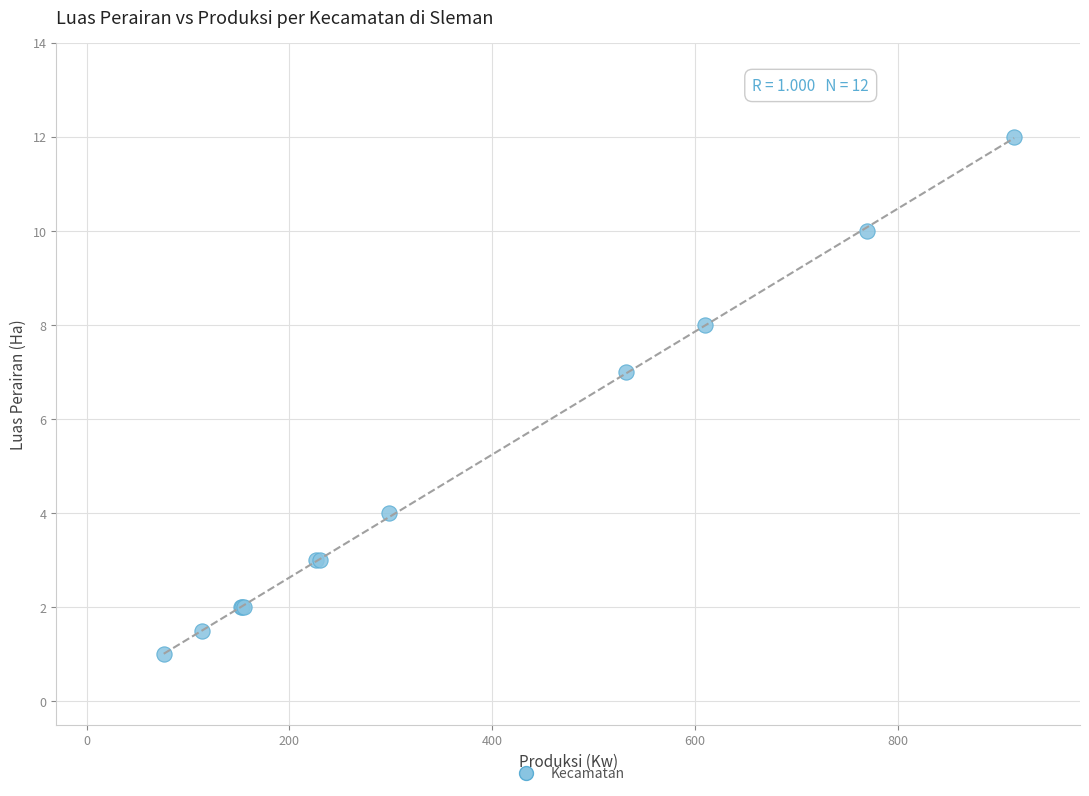

What Y value in the scatter plot is closest to 6?

7.0